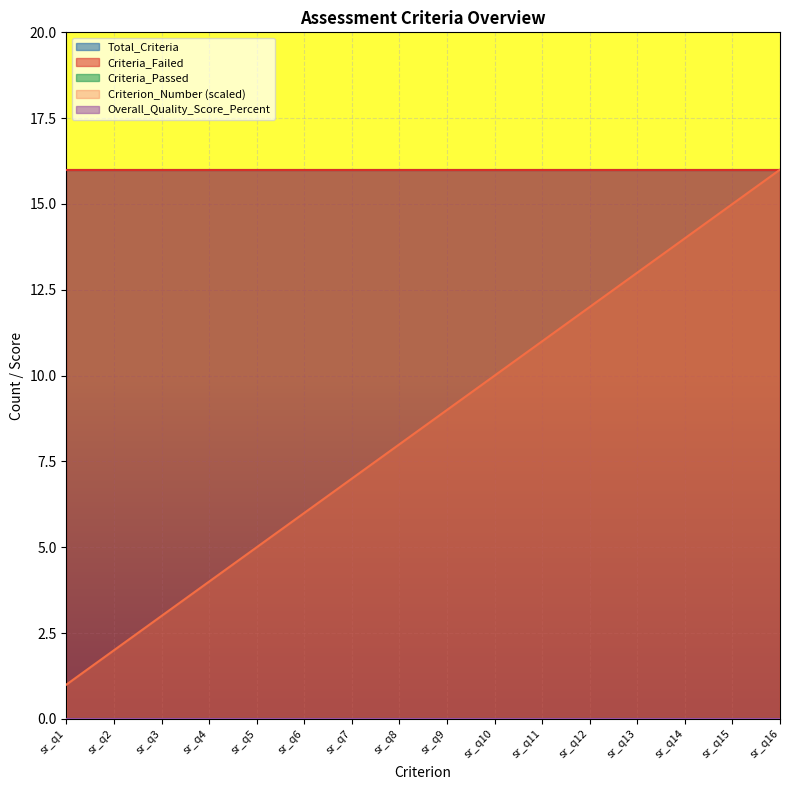

List the labels in order of Overall_Quality_Score_Percent value, smallest first.

sr_q1, sr_q2, sr_q3, sr_q4, sr_q5, sr_q6, sr_q7, sr_q8, sr_q9, sr_q10, sr_q11, sr_q12, sr_q13, sr_q14, sr_q15, sr_q16